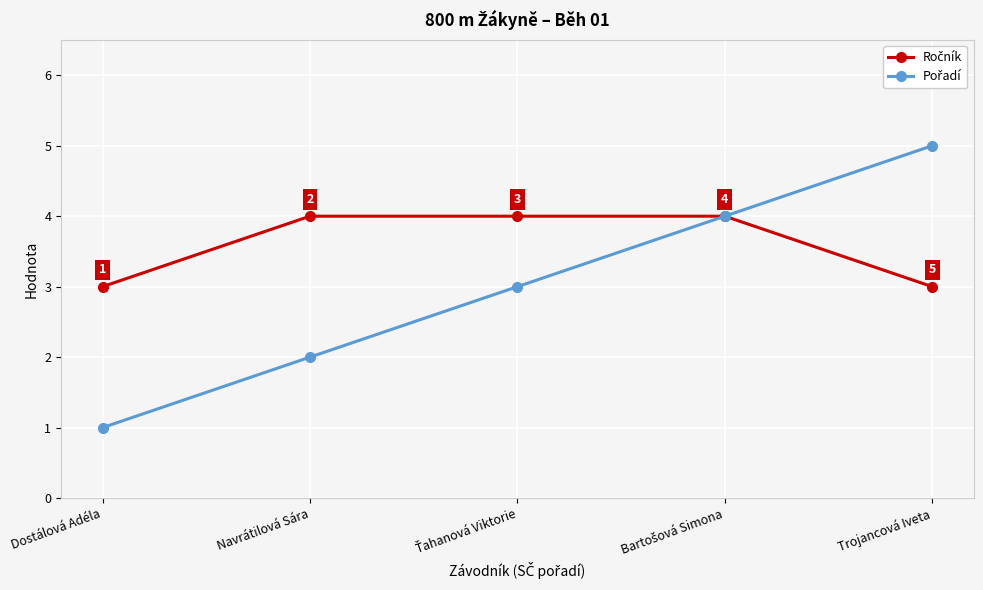

At which category does the chart reach its minimum across all series?

Dostálová Adéla